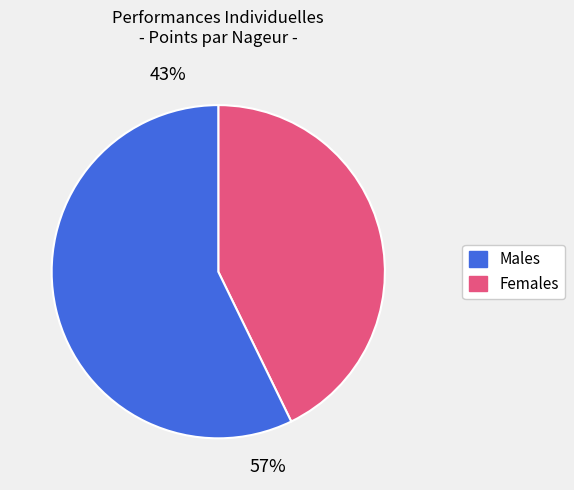

Does any single category account for the majority?

Yes